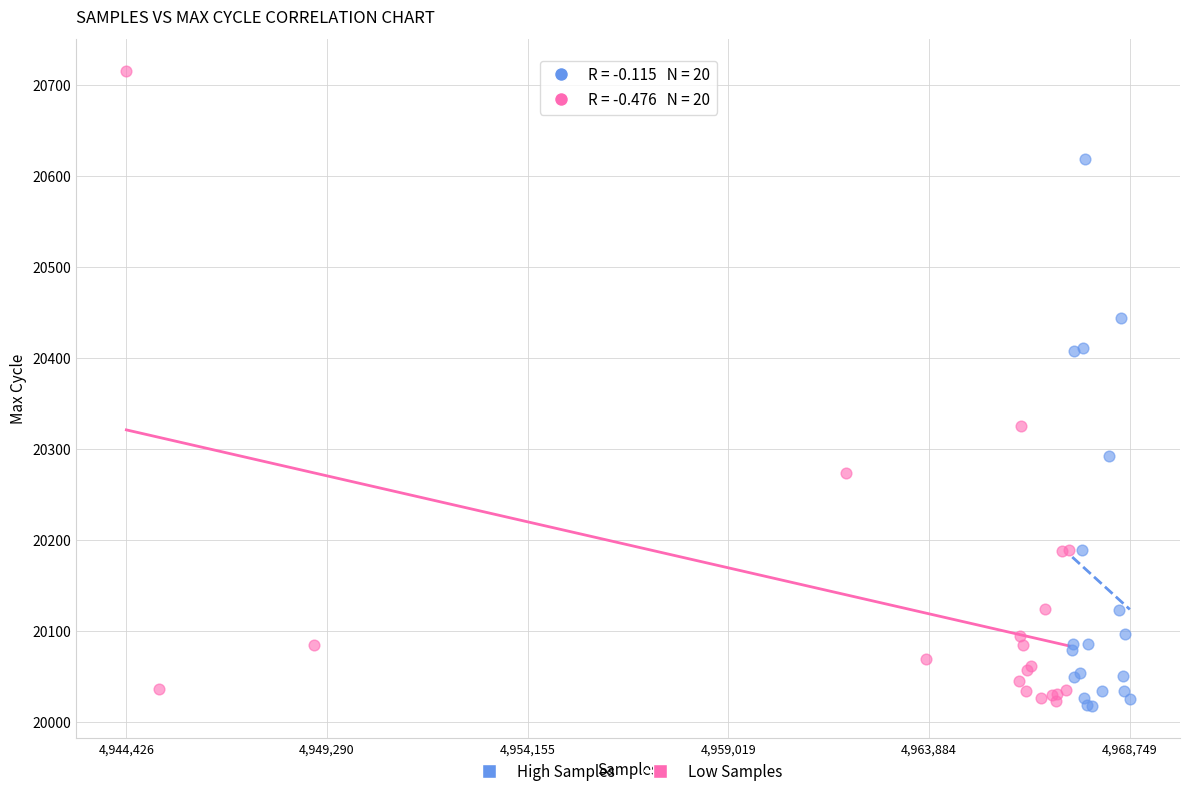

Which series has the widest spread of Y values?

Low Samples